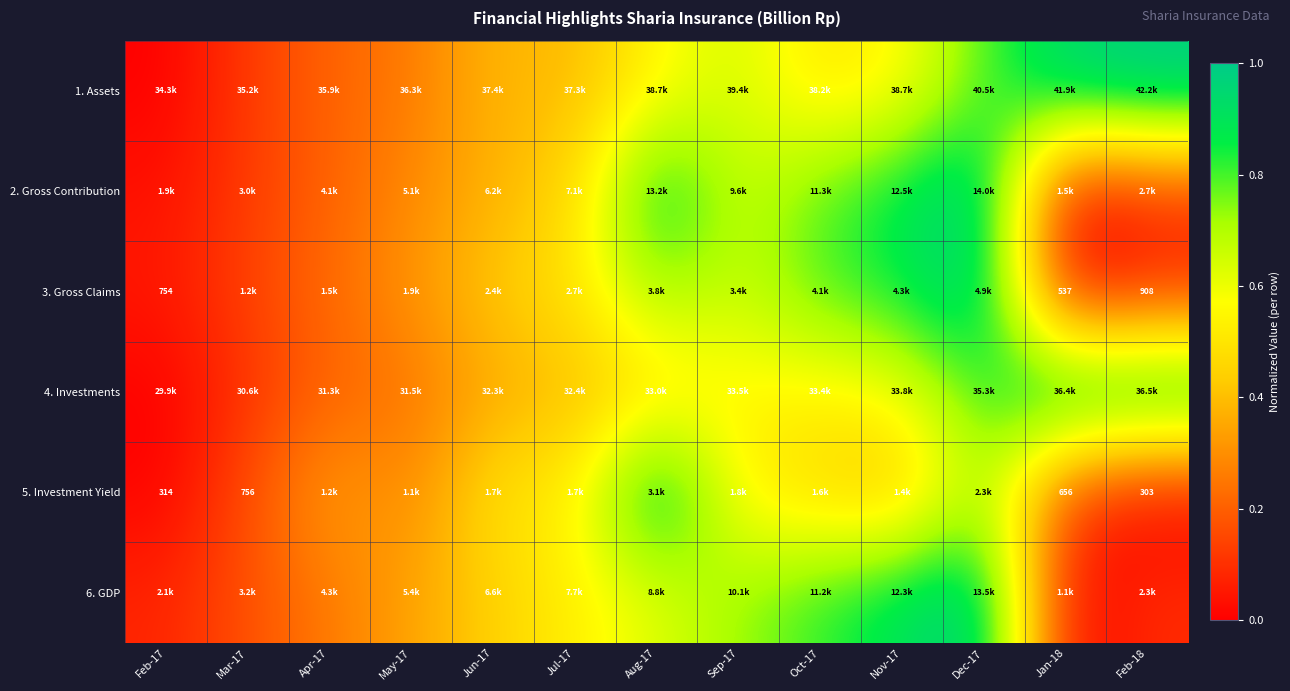

At how many categories does at least one series exceed 0?

13